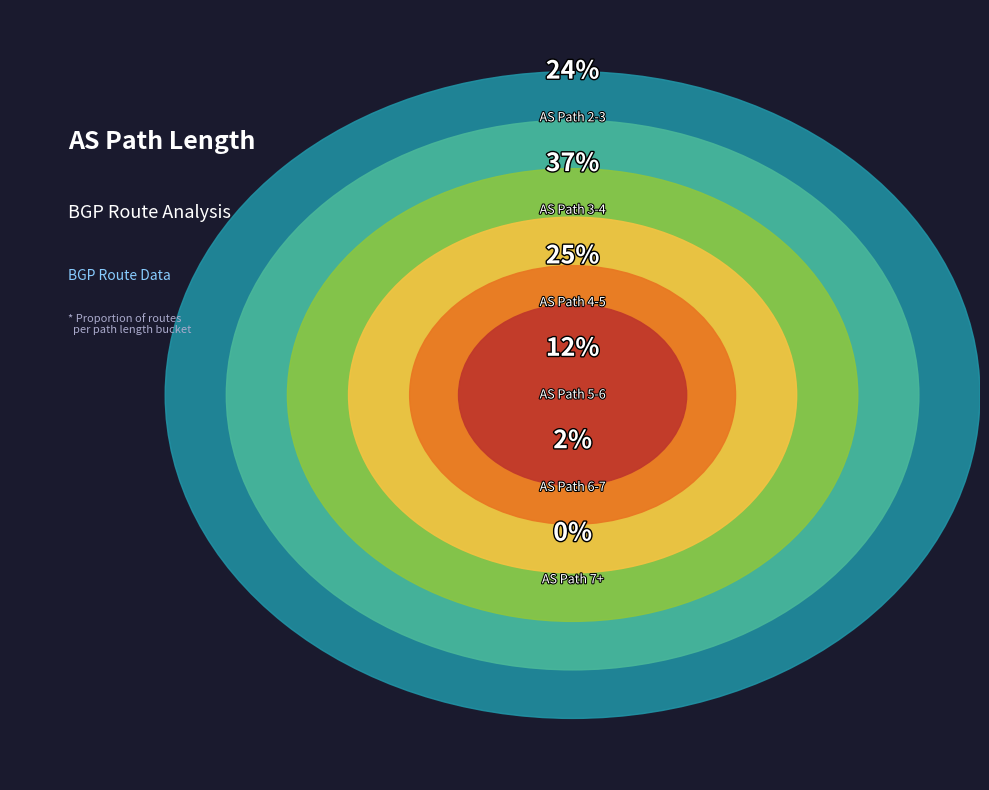

How many slices are in this pie chart?

6